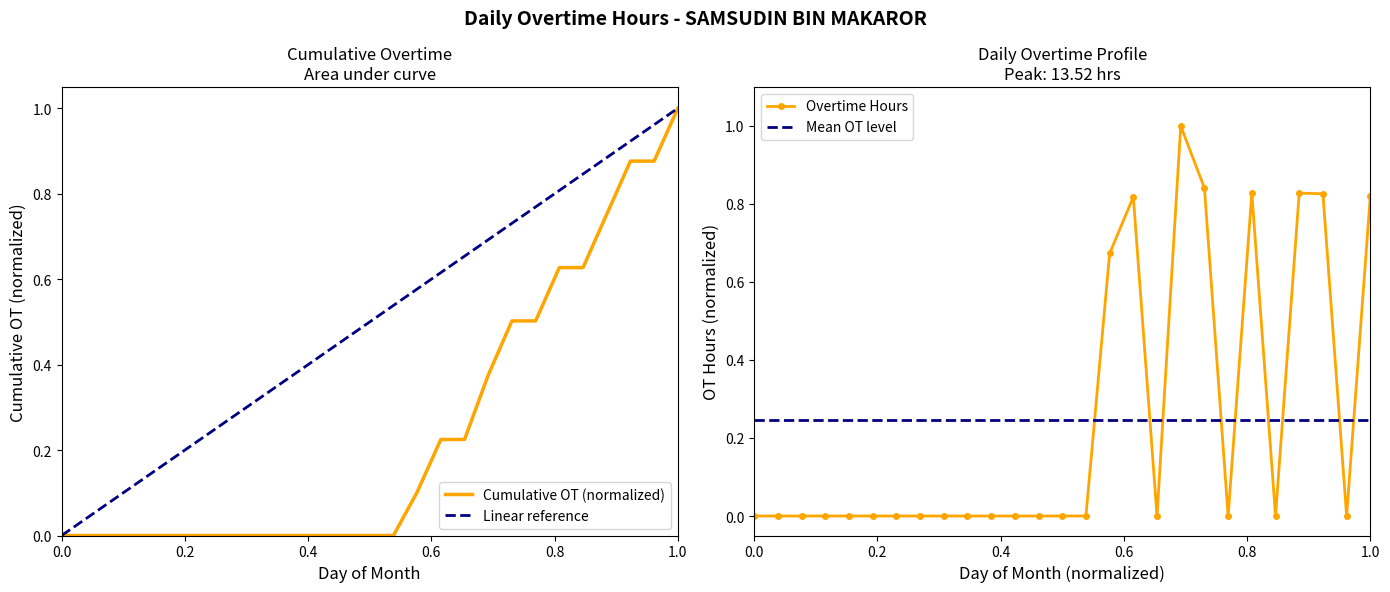

Count the number of values greater than 0.

8